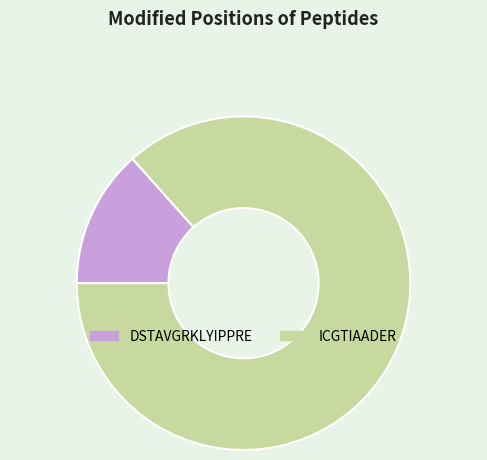

Count the number of slices in the pie.

2